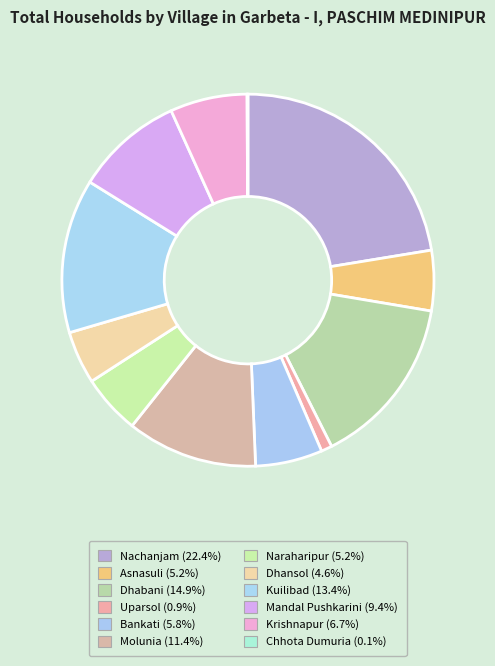

What is the largest slice in the pie chart?

Nachanjam